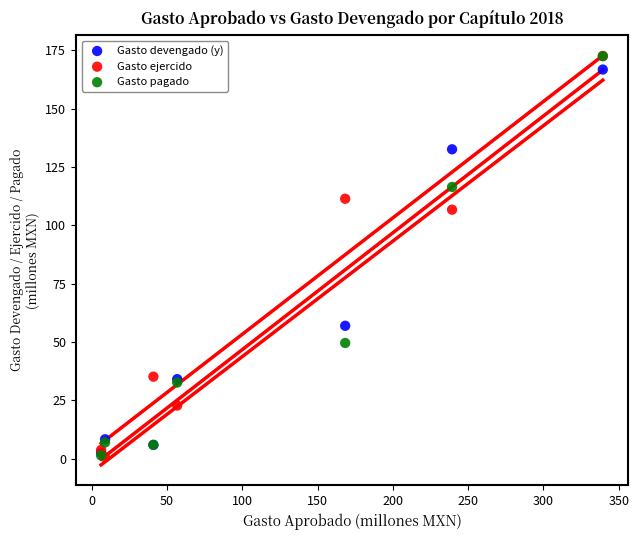

Across all series, what Y value is closest to 86?

106.7